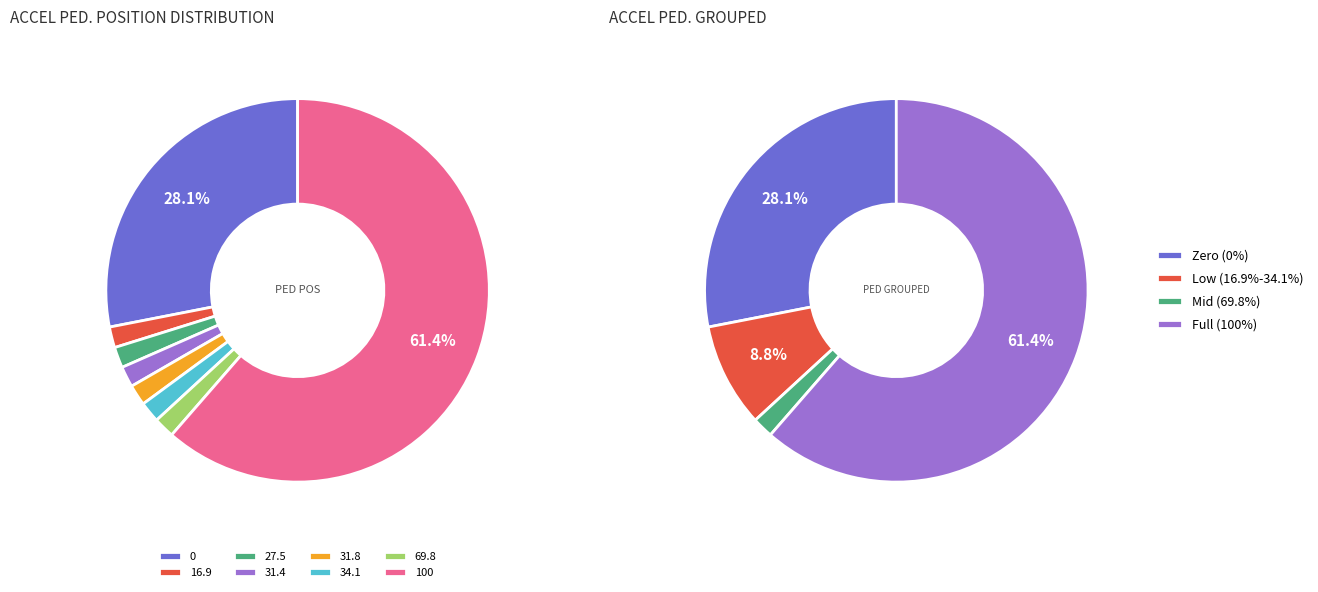

To the nearest percent, what percentage of the pie is 27.5?

2%